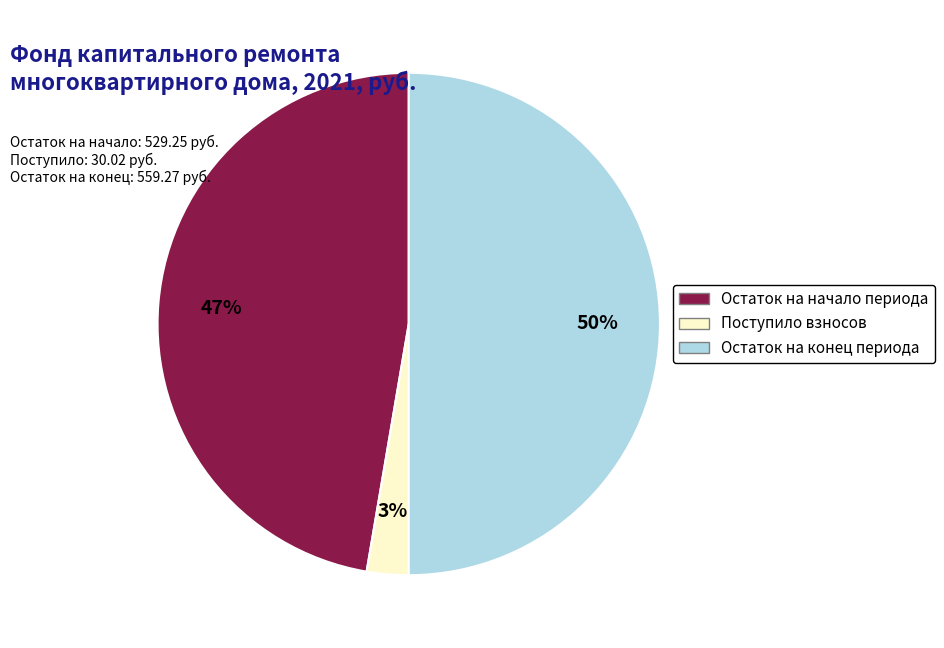

To the nearest percent, what is the average slice percentage?

33%